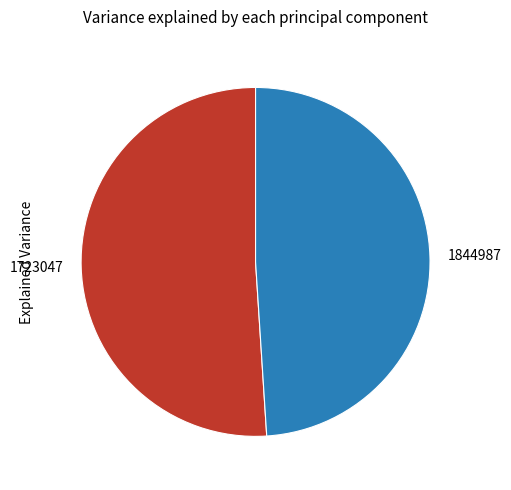

Do 1723047 and 1844987 together represent more than half of the pie?

Yes